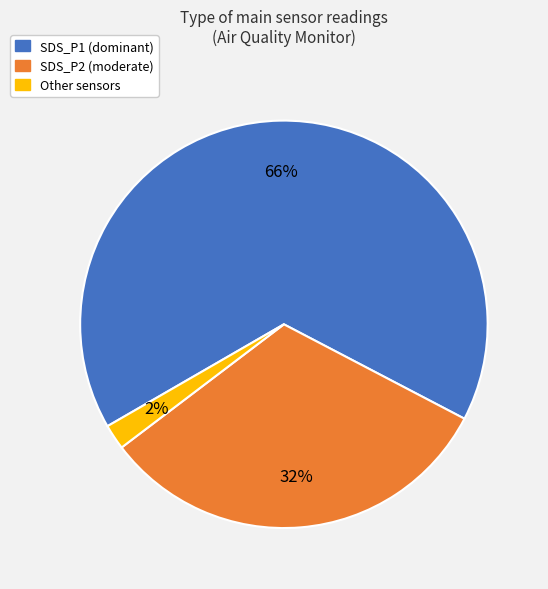

Is there a majority slice in this chart?

Yes